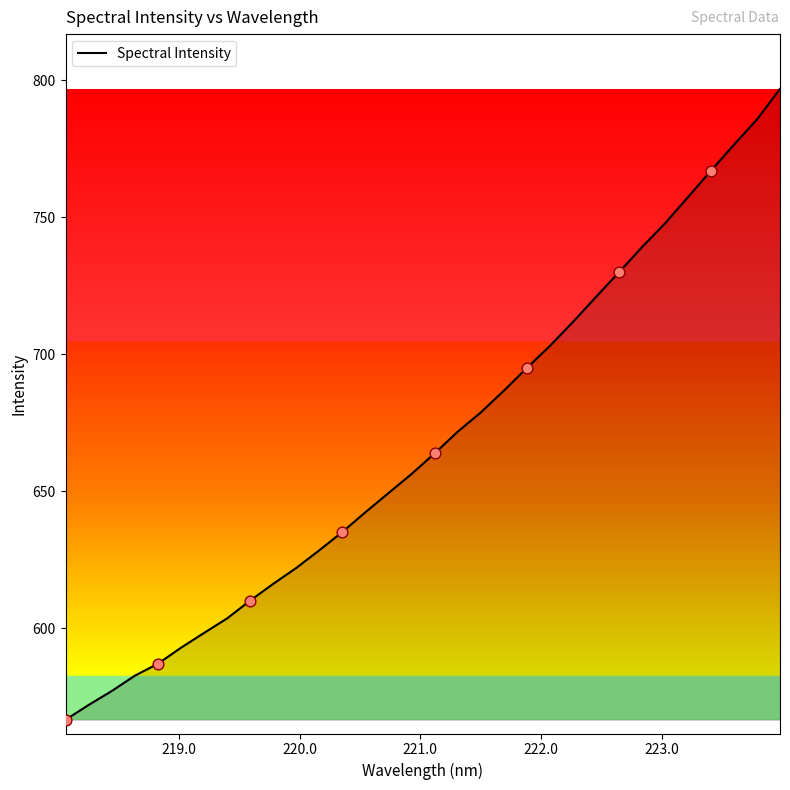

What is the minimum value shown in the chart?

566.5